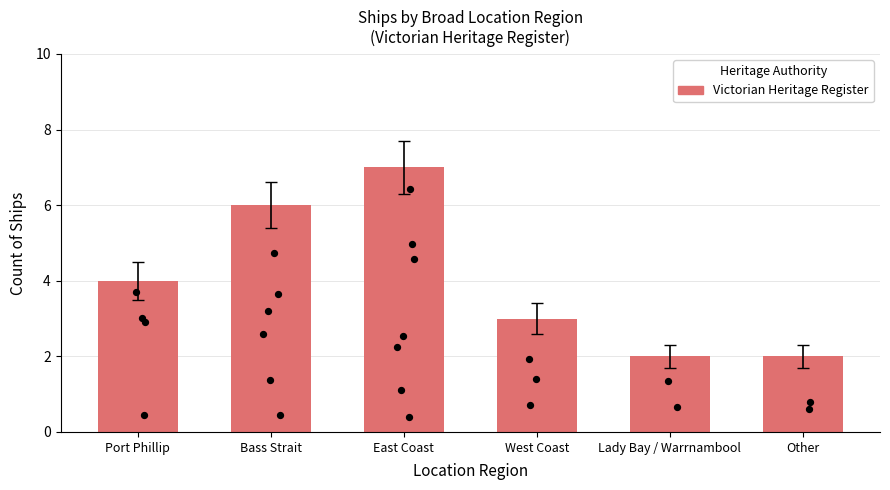

Which has a higher value, East Coast or Bass Strait?

East Coast